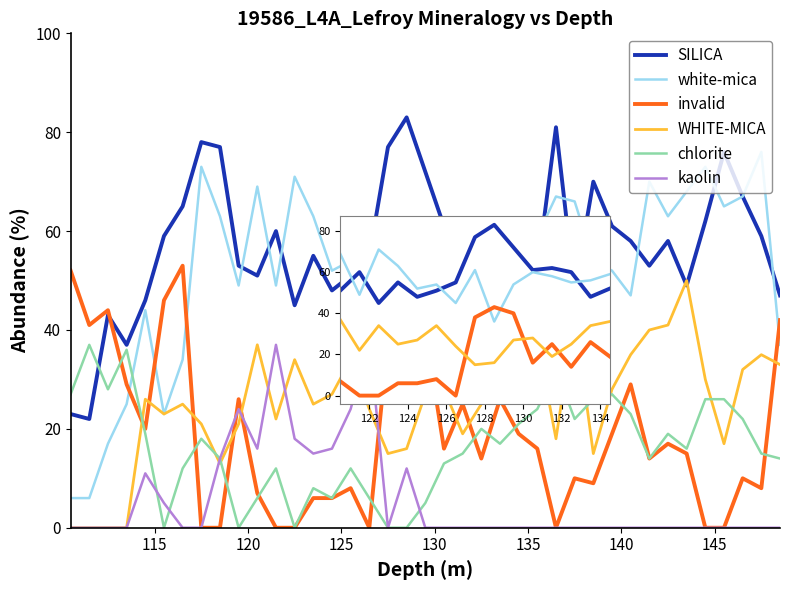

What is the greatest value displayed?

83